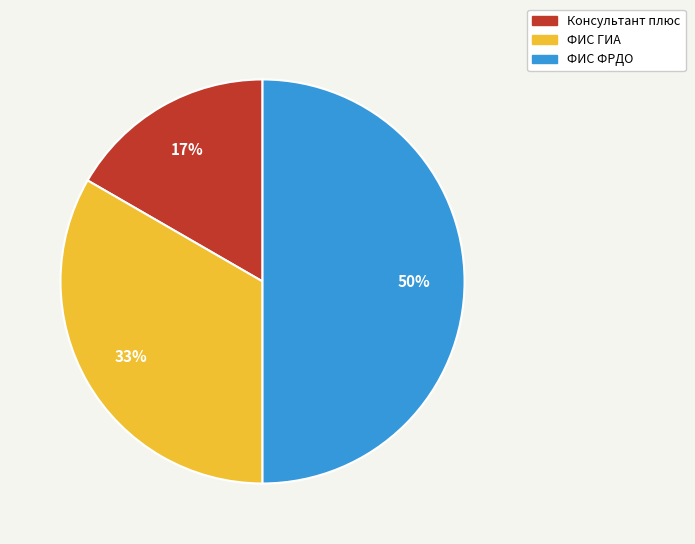

What is the ratio of the value at Консультант плюс to the value at ФИС ФРДО?

0.3